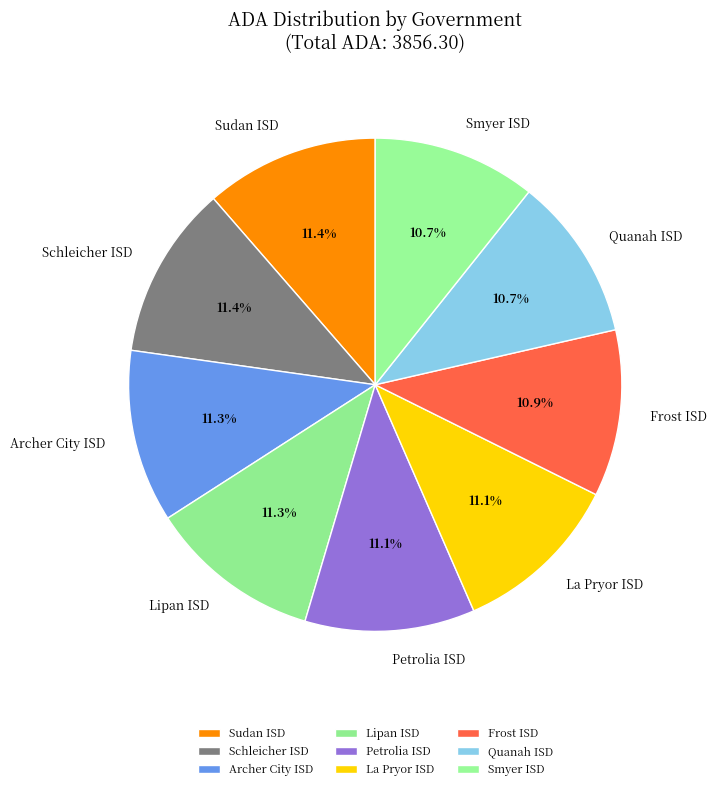

How many slices are in this pie chart?

9